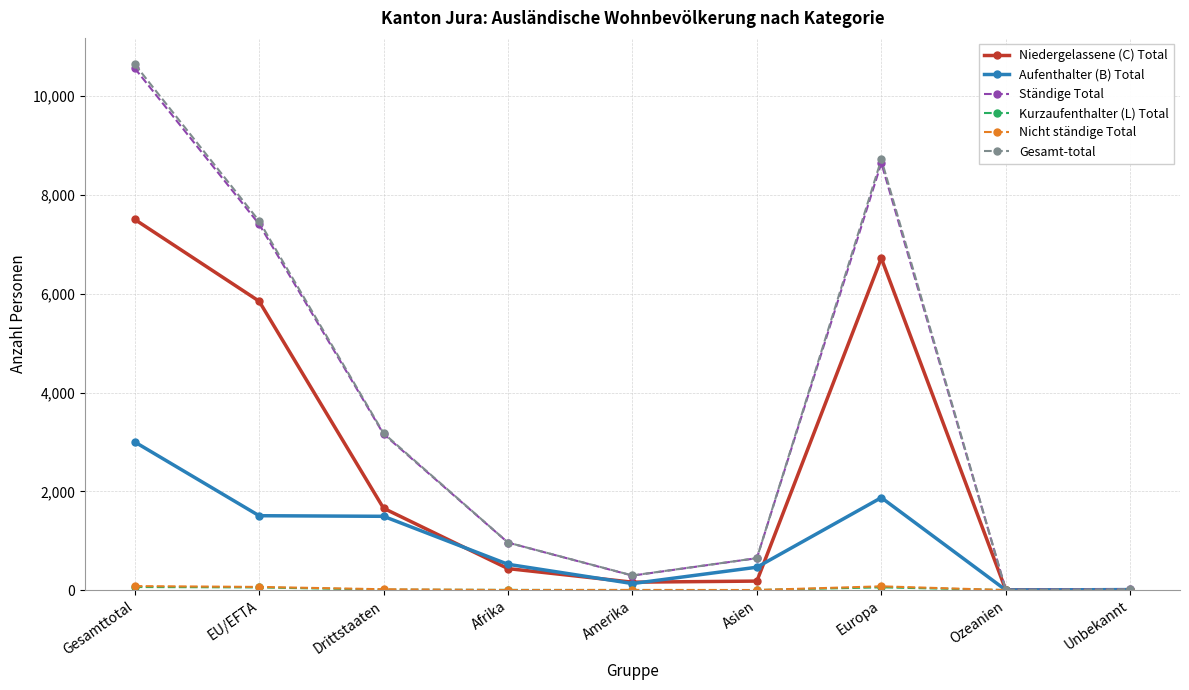

What position from the right is Gesamttotal?

9